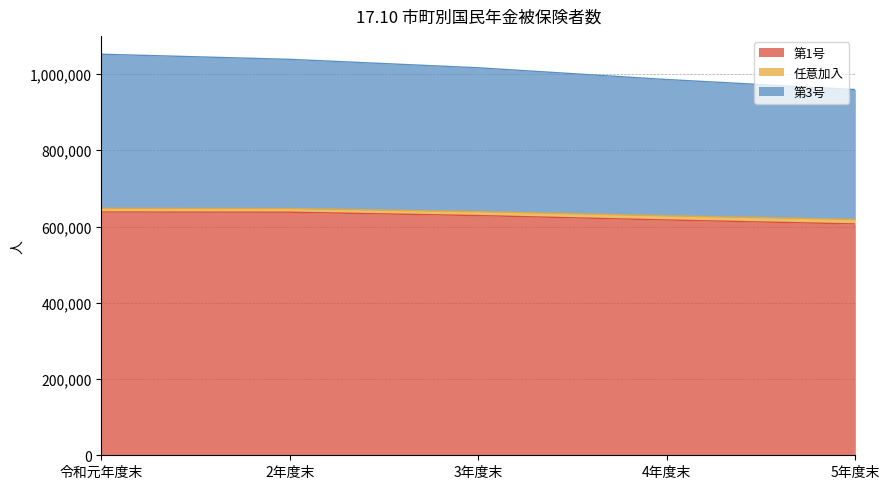

Reading left to right, transcribe all the data shown in this chart.

第1号: 令和元年度末=638100	2年度末=637554	3年度末=628708	4年度末=617148	5年度末=606762
任意加入: 令和元年度末=647566	2年度末=647045	3年度末=638960	4年度末=628039	5年度末=618365
第3号: 令和元年度末=1051957	2年度末=1038410	3年度末=1016303	4年度末=985519	5年度末=959077